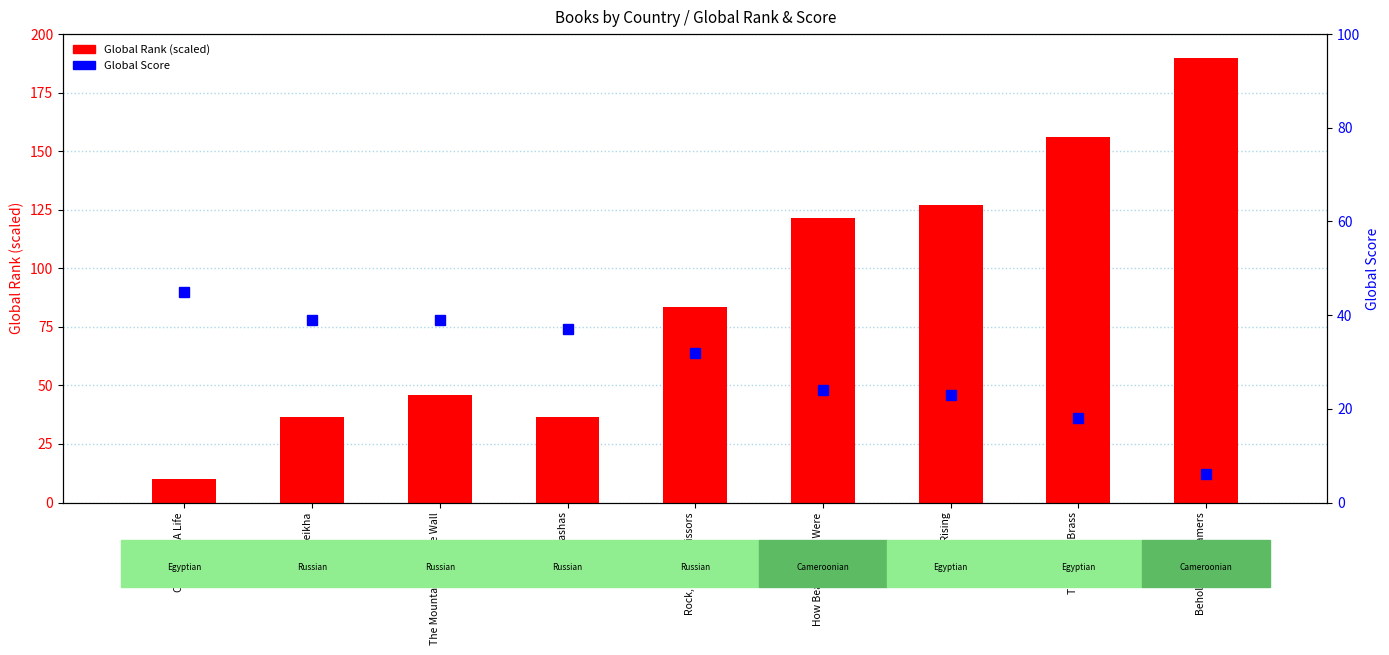

What is the total value across all series at Behold the Dreamers?

196.0